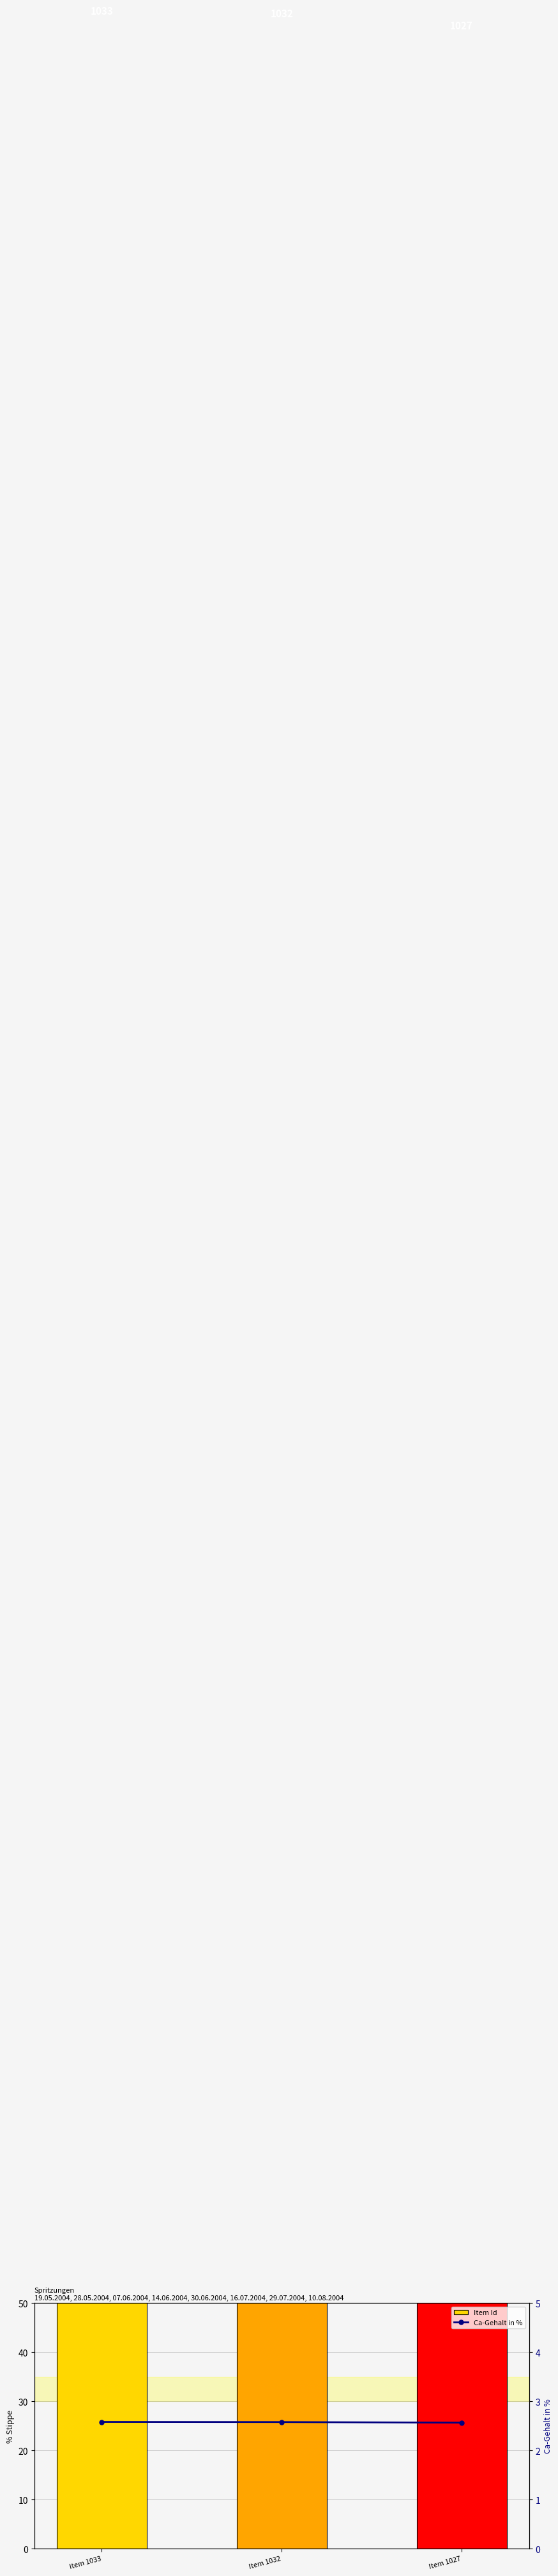

Reading right to left, transcribe all the data shown in this chart.

Item Id: Item 1027=1027.0	Item 1032=1032.0	Item 1033=1033.0
Ca-Gehalt in %: Item 1027=2.6	Item 1032=2.6	Item 1033=2.6